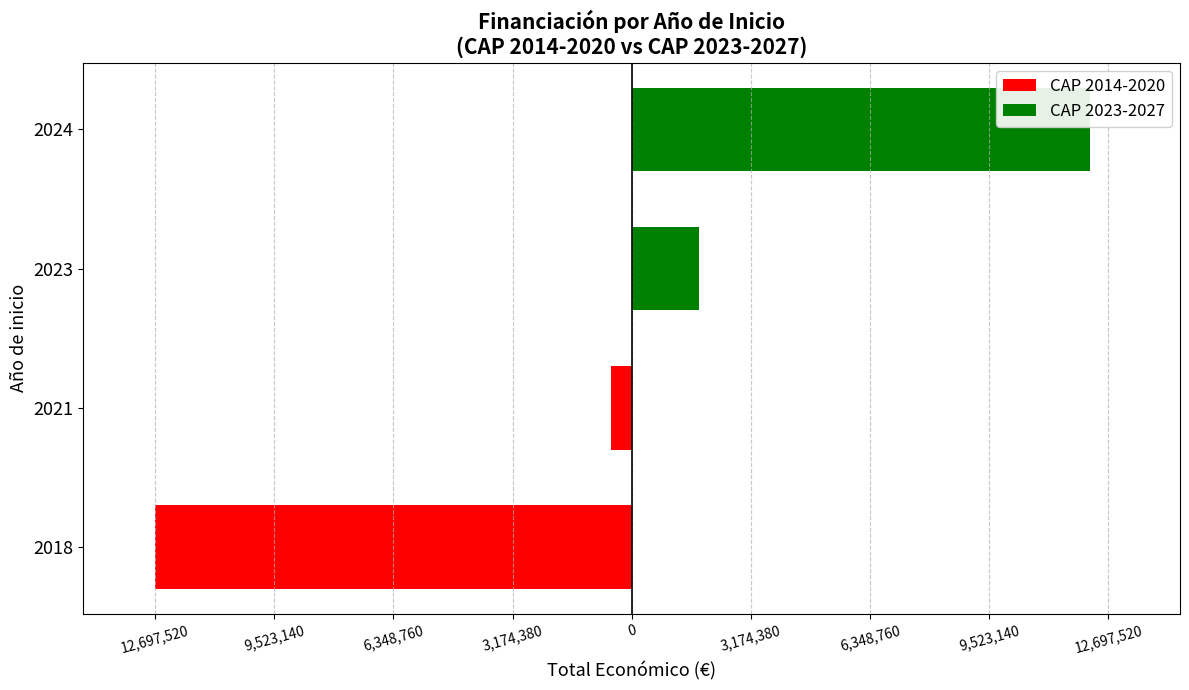

What is the maximum value shown in the chart?

12201736